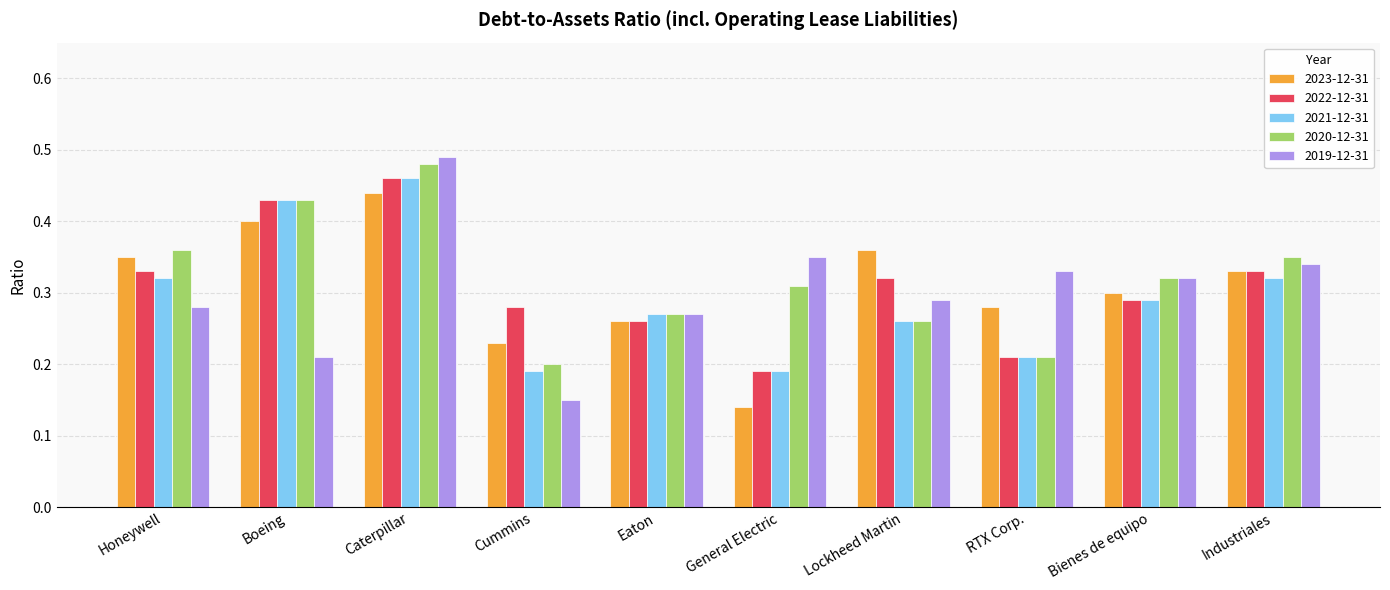

What is the sum of all 2020-12-31 values?

3.2